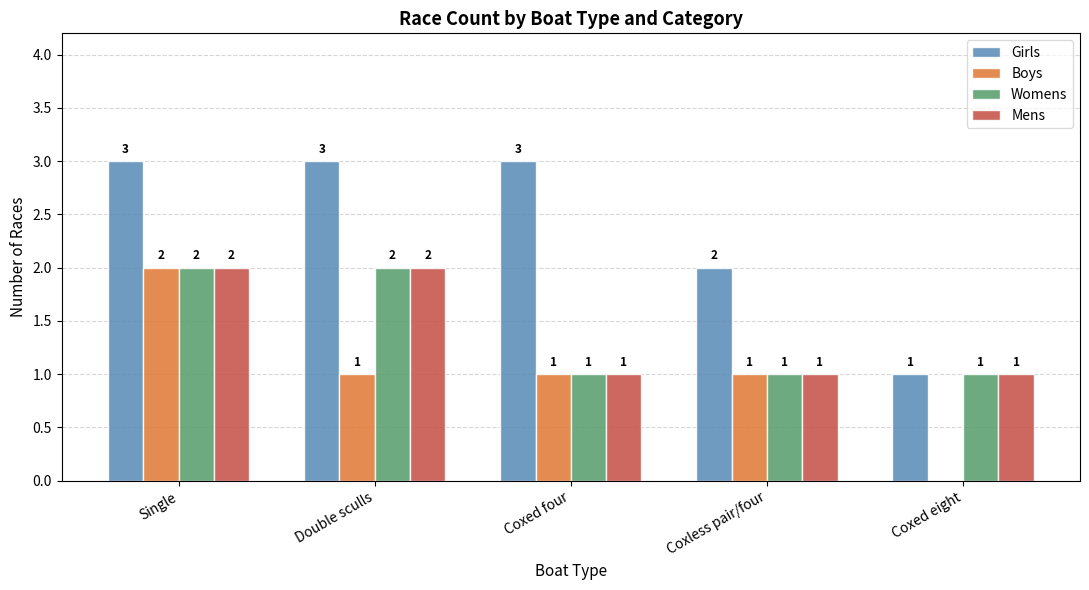

What is the sum of the Girls values at Single and Coxed four?

6